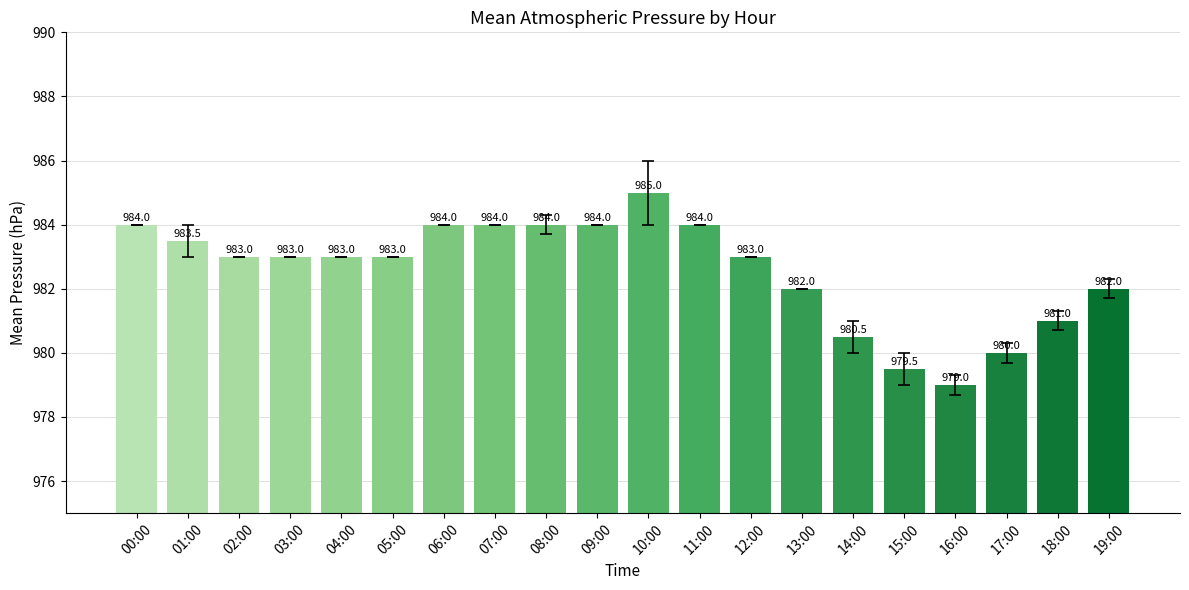

Approximately how many times larger is the value at 12:00 compared to 18:00?

1.0